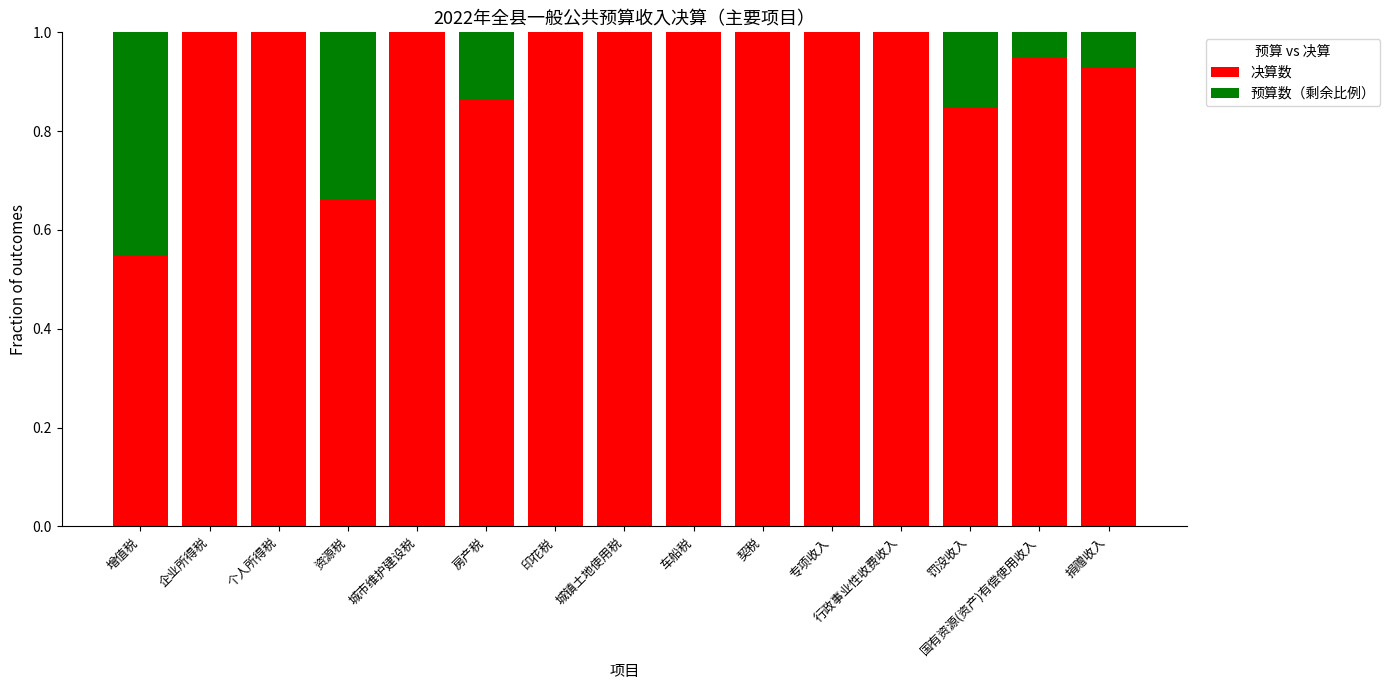

Is it true that 决算数 equals 1.0 at 行政事业性收费收入?

True